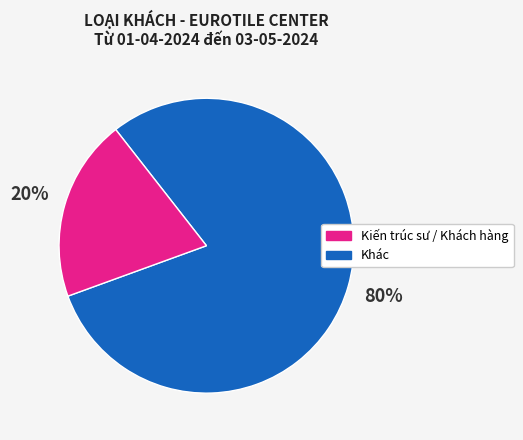

To the nearest percent, what is the difference between the largest and smallest slice percentages?

60%